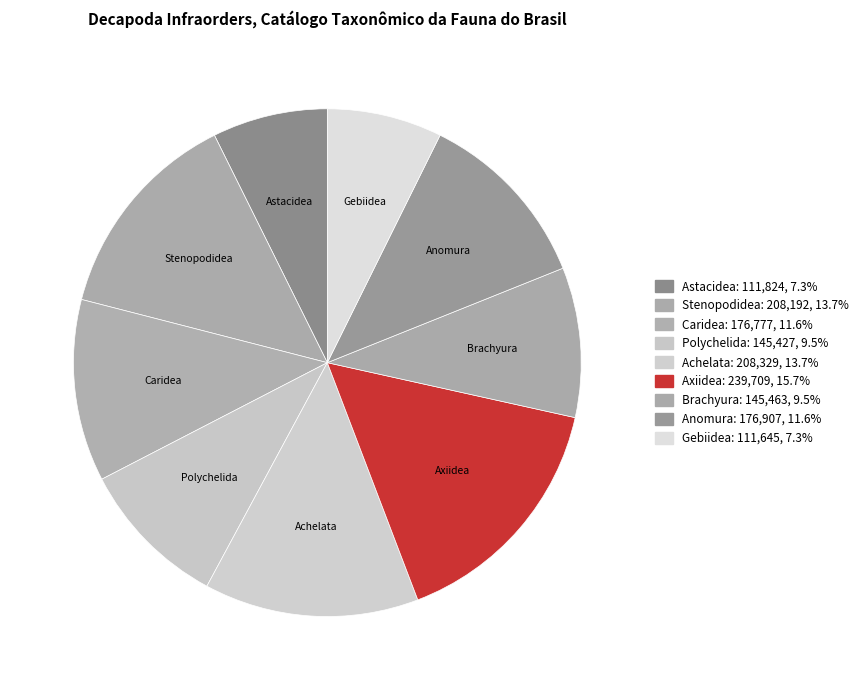

Is there a majority slice in this chart?

No